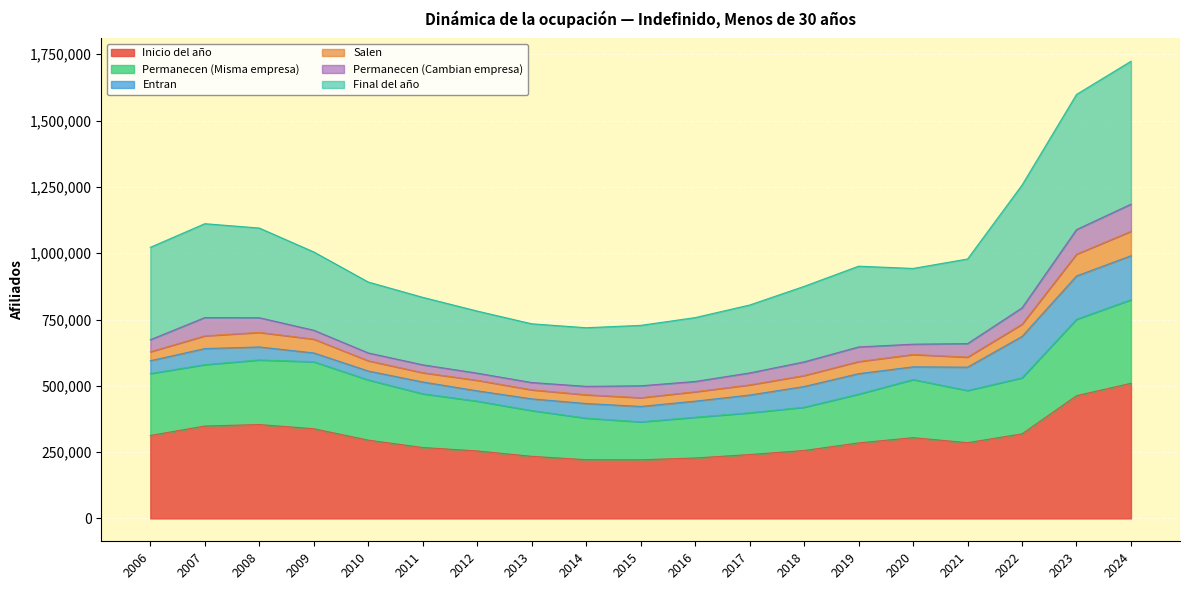

How many values in the Inicio del año series are below 285628?

9